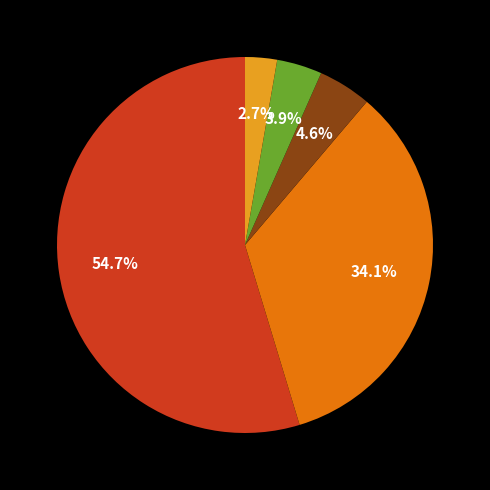

To the nearest percent, what is the difference between the largest and smallest slice percentages?

52%